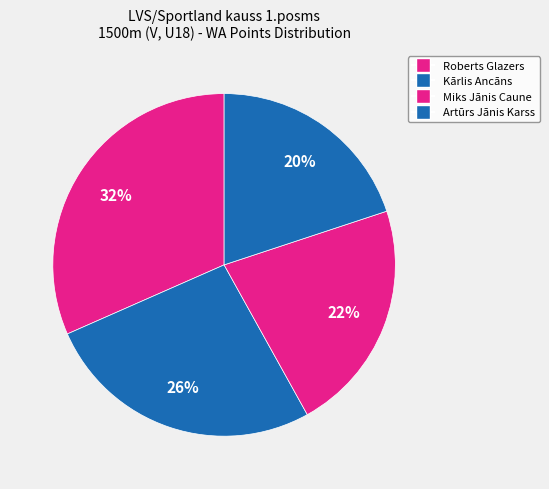

How much of the chart is everything except Artūrs Jānis Karss?

80.1%